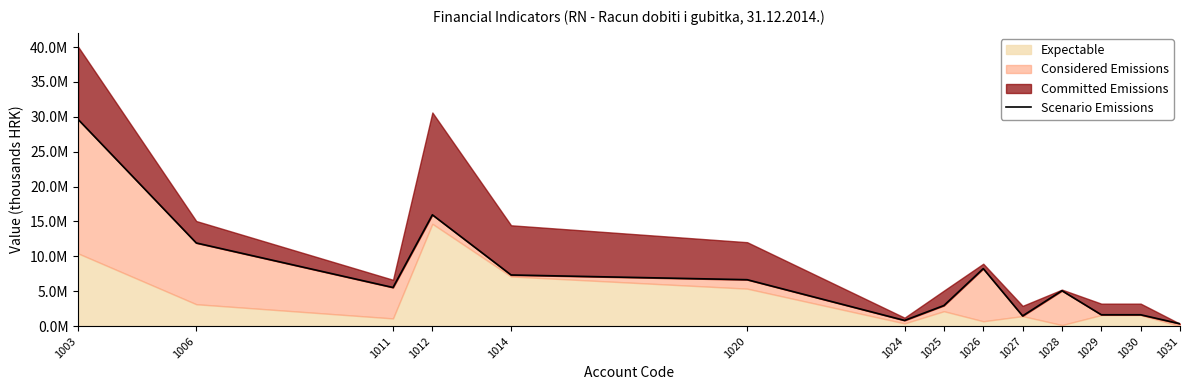

Which category has the highest value across all series?

1003